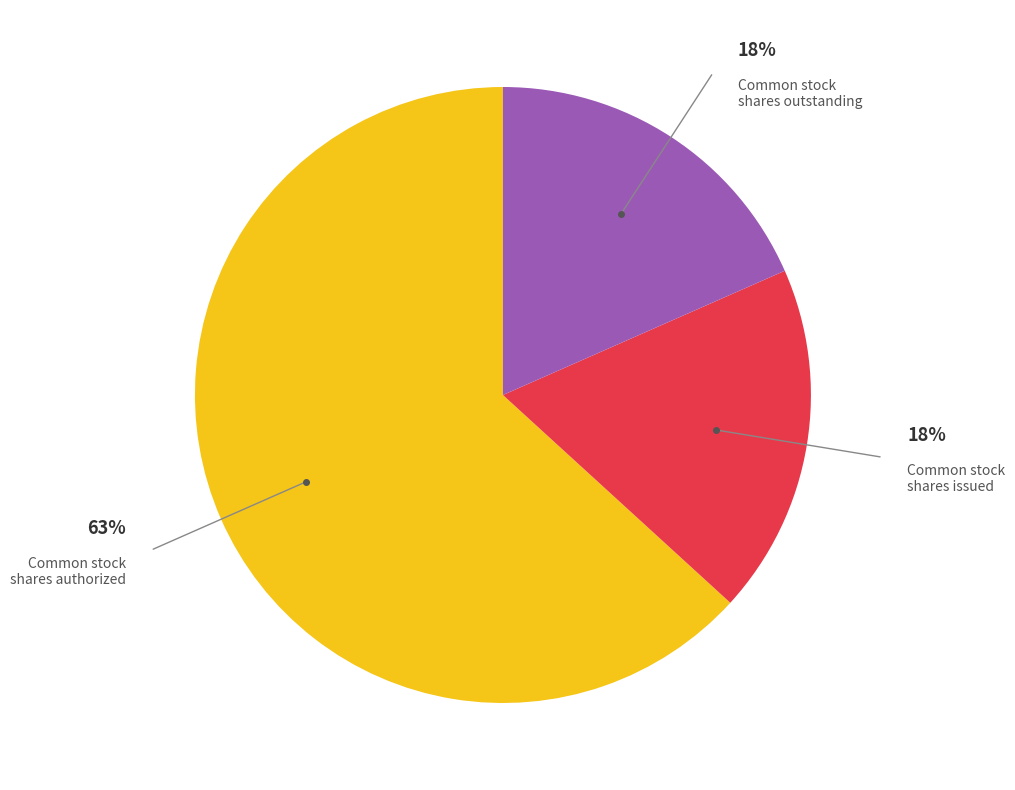

How many slices are in this pie chart?

3